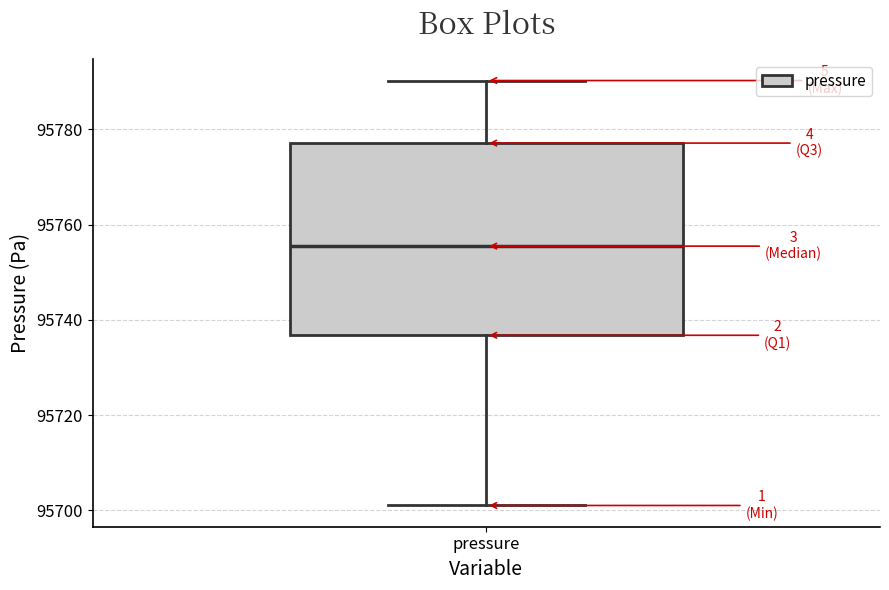

Where is the upper edge of the box for pressure on the y-axis? The values are not printed on the chart, so give them approximately, as read against the axis.

95778